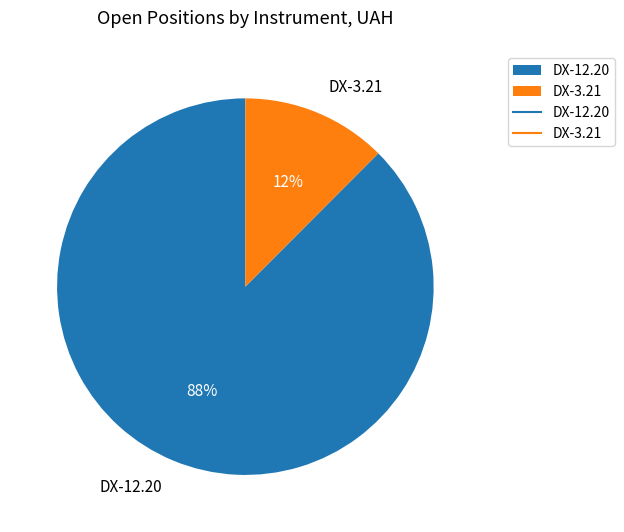

How many slices are in this pie chart?

2